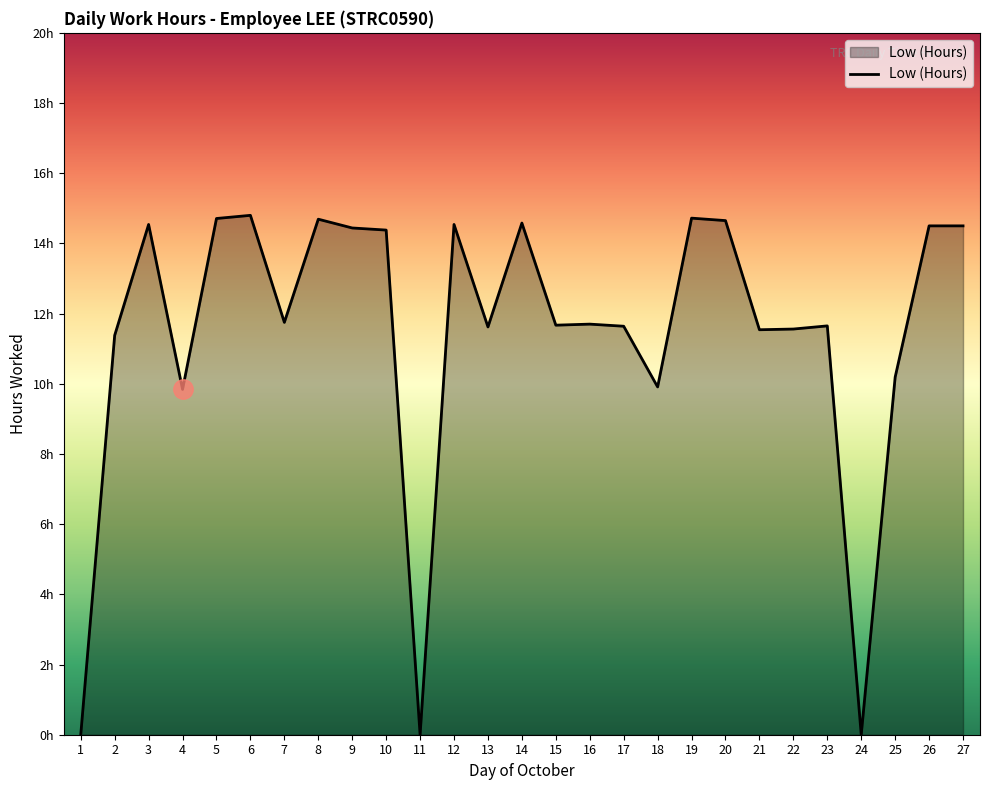

Is this an area chart (filled region under the line)?

Yes